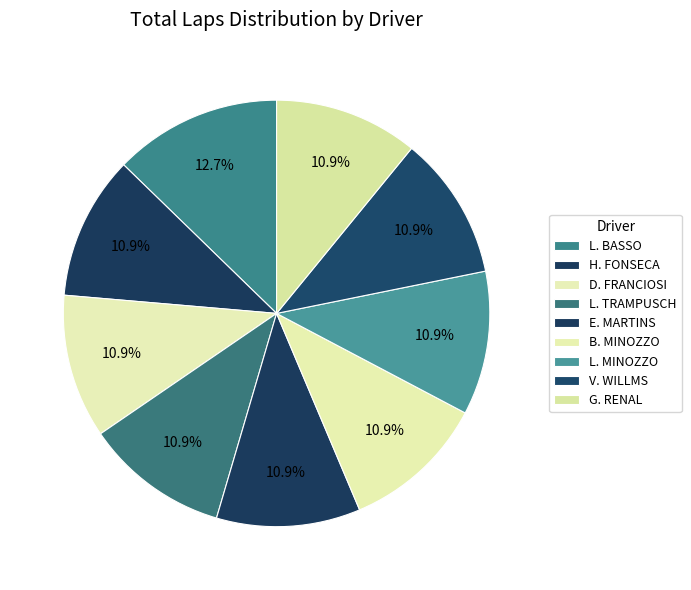

How many slices are in this pie chart?

9